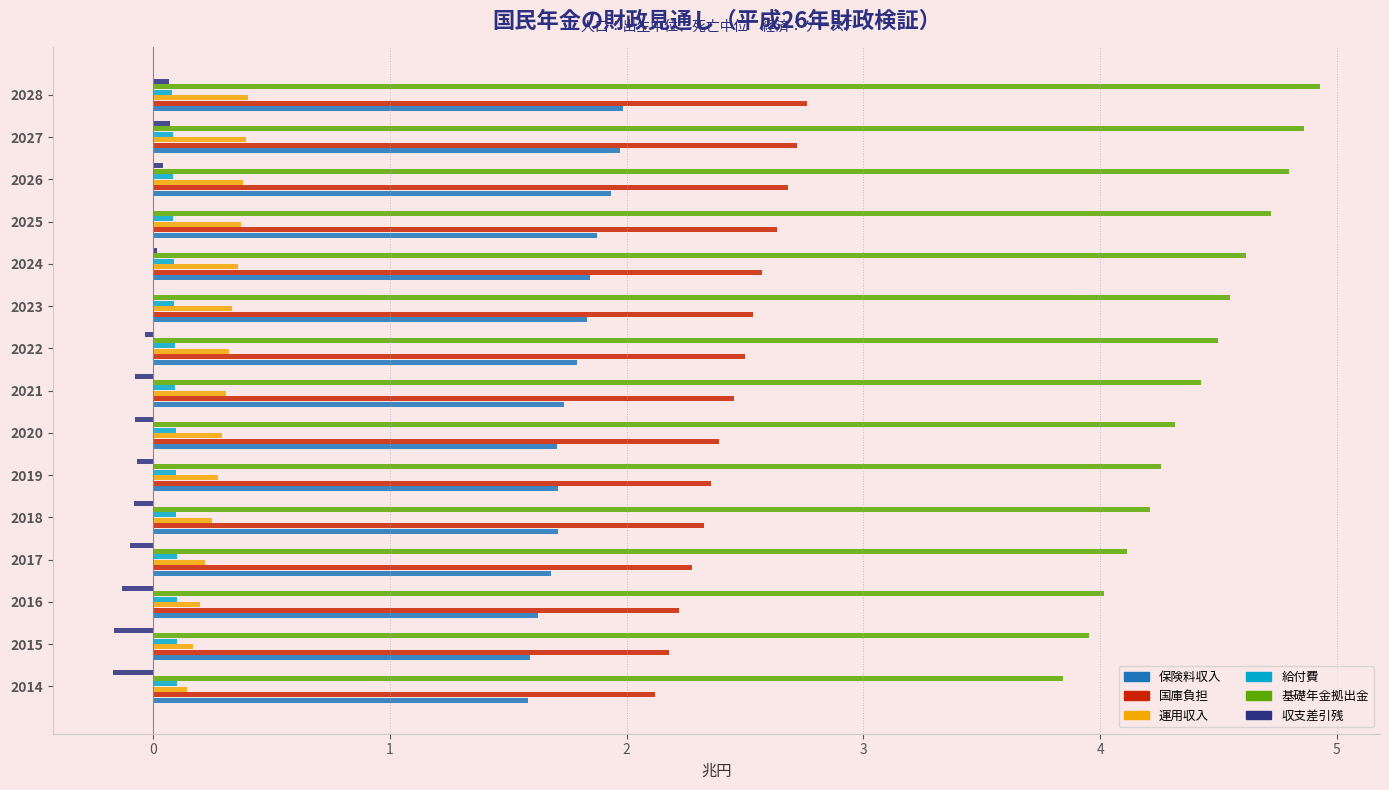

What is the maximum value for 保険料収入?

2.0